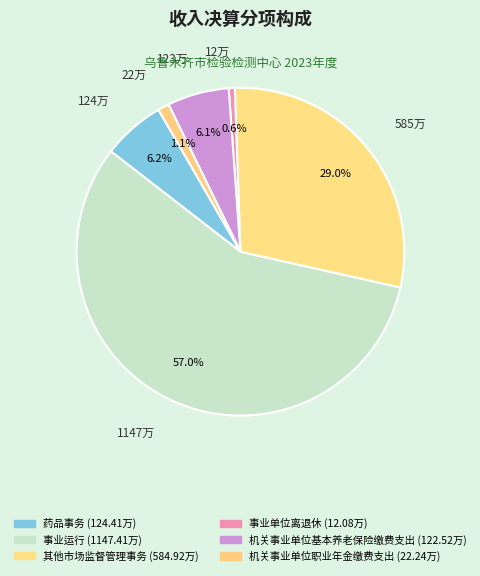

How many slices are in this pie chart?

6